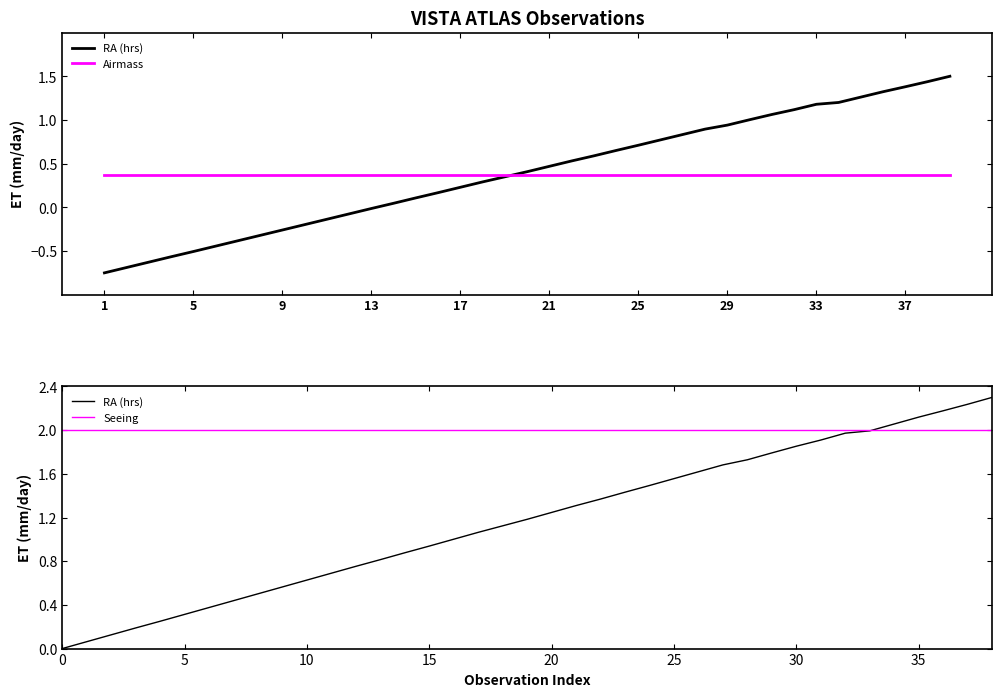

At how many categories does at least one series exceed 1?

39